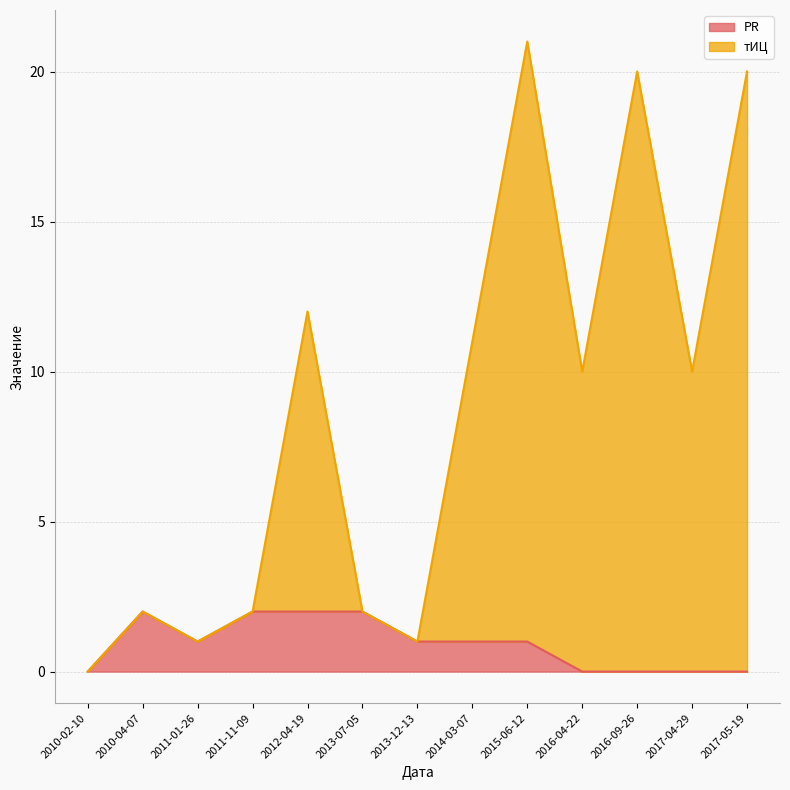

What is the label of the 13th point from the left?

2017-05-19